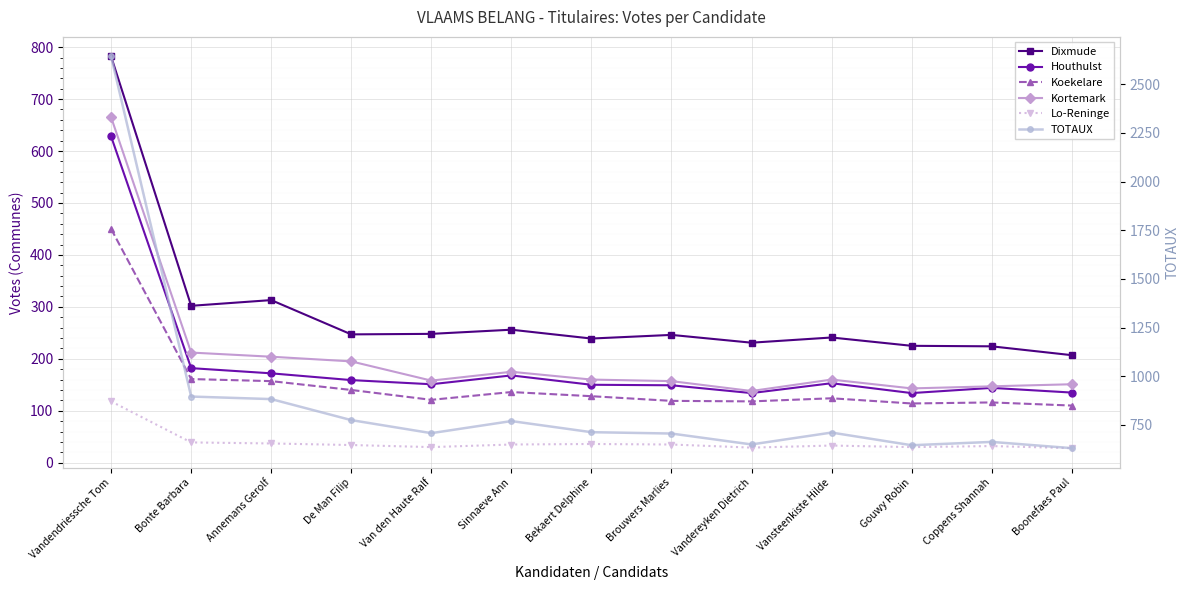

What are all the series names shown in the legend?

Dixmude, Houthulst, Koekelare, Kortemark, Lo-Reninge, TOTAUX